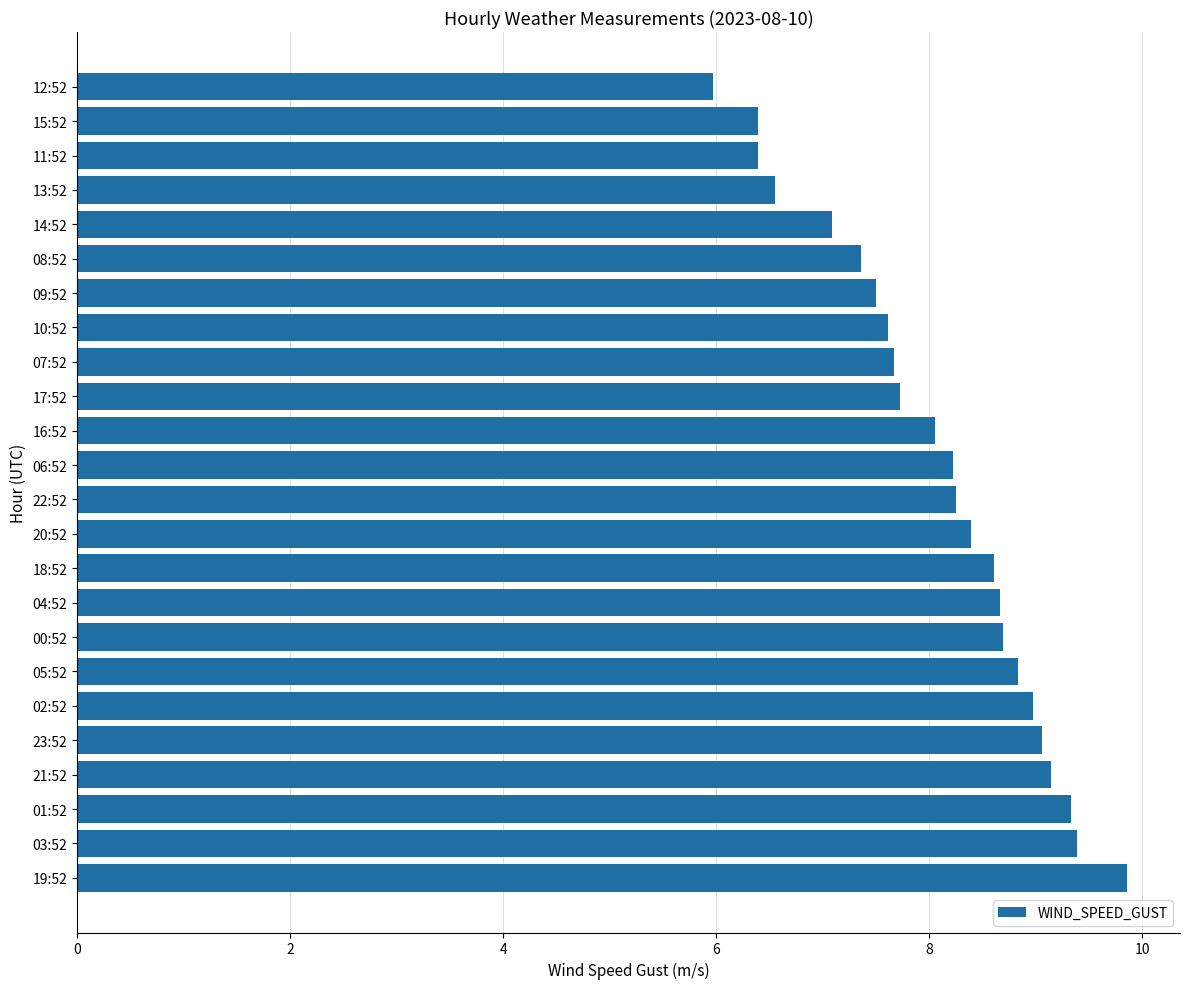

What is the minimum value shown in the chart?

6.0